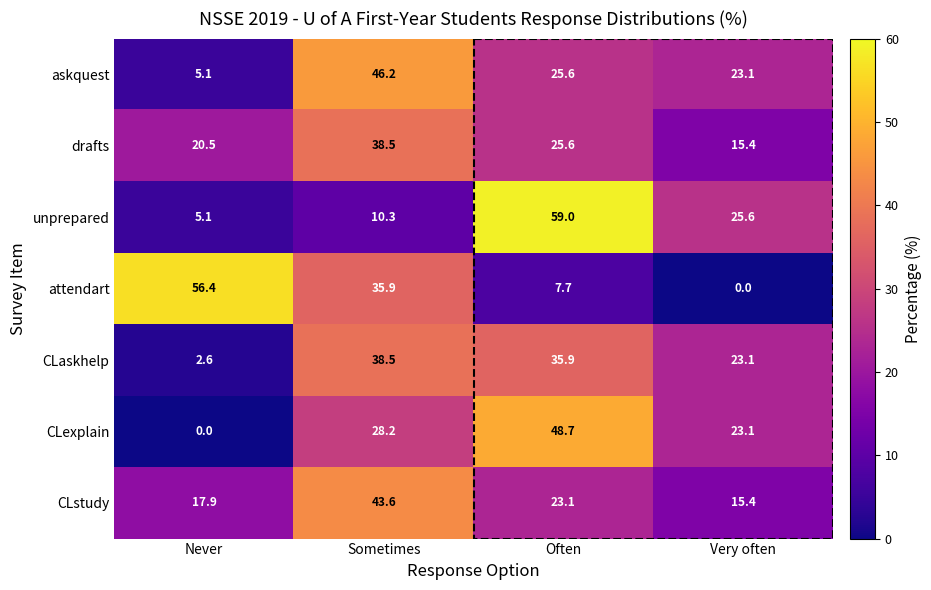

At which label does CLexplain first exceed 28?

Sometimes